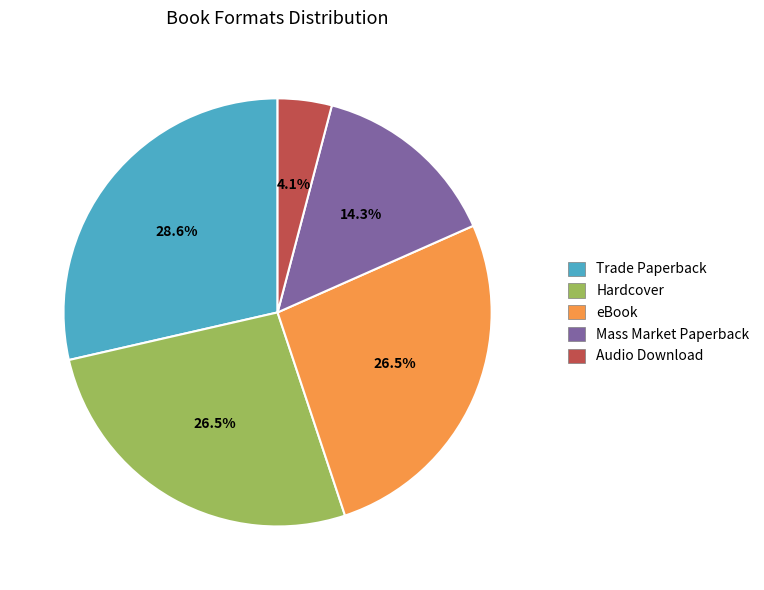

To the nearest percent, what portion does Trade Paperback represent?

29%